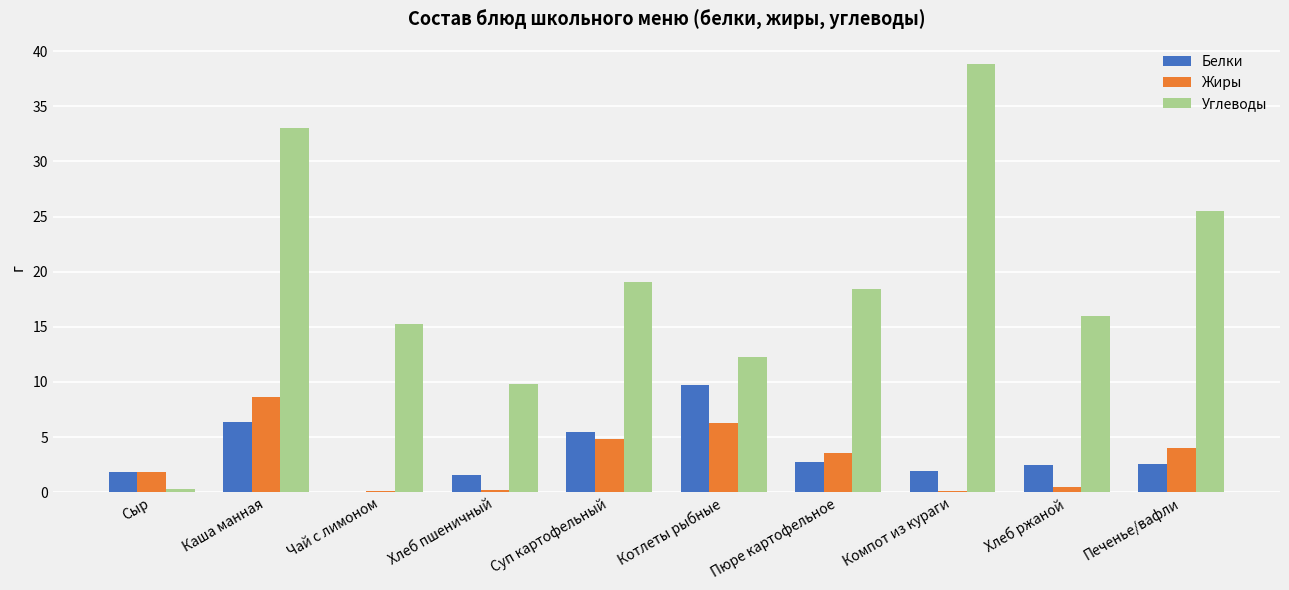

Between Котлеты рыбные and Хлеб ржаной, which series saw the biggest shift?

Белки